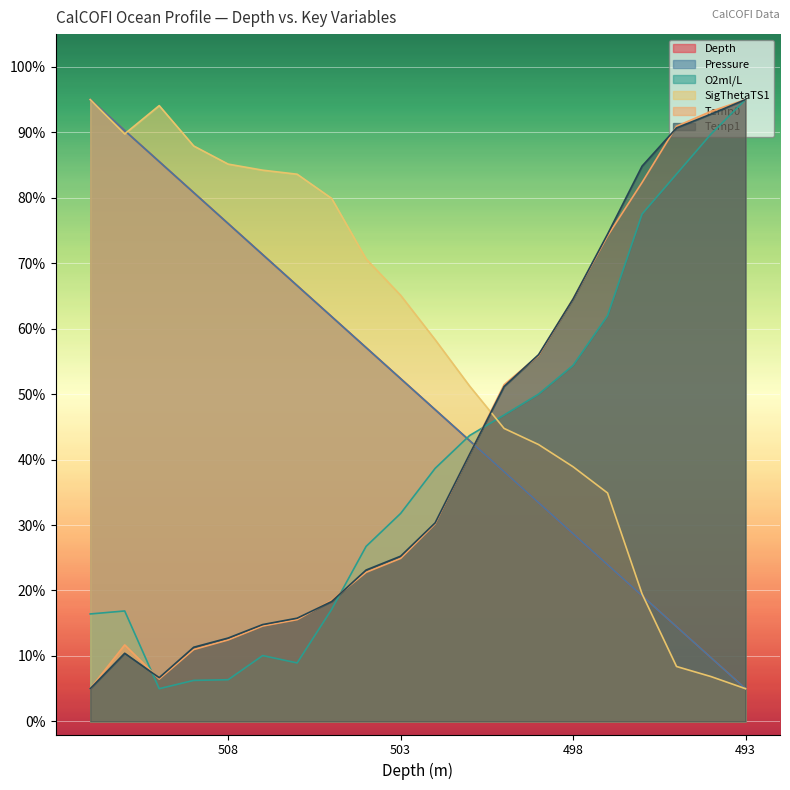

How many intersections are there between Pressure and Temp1?

1